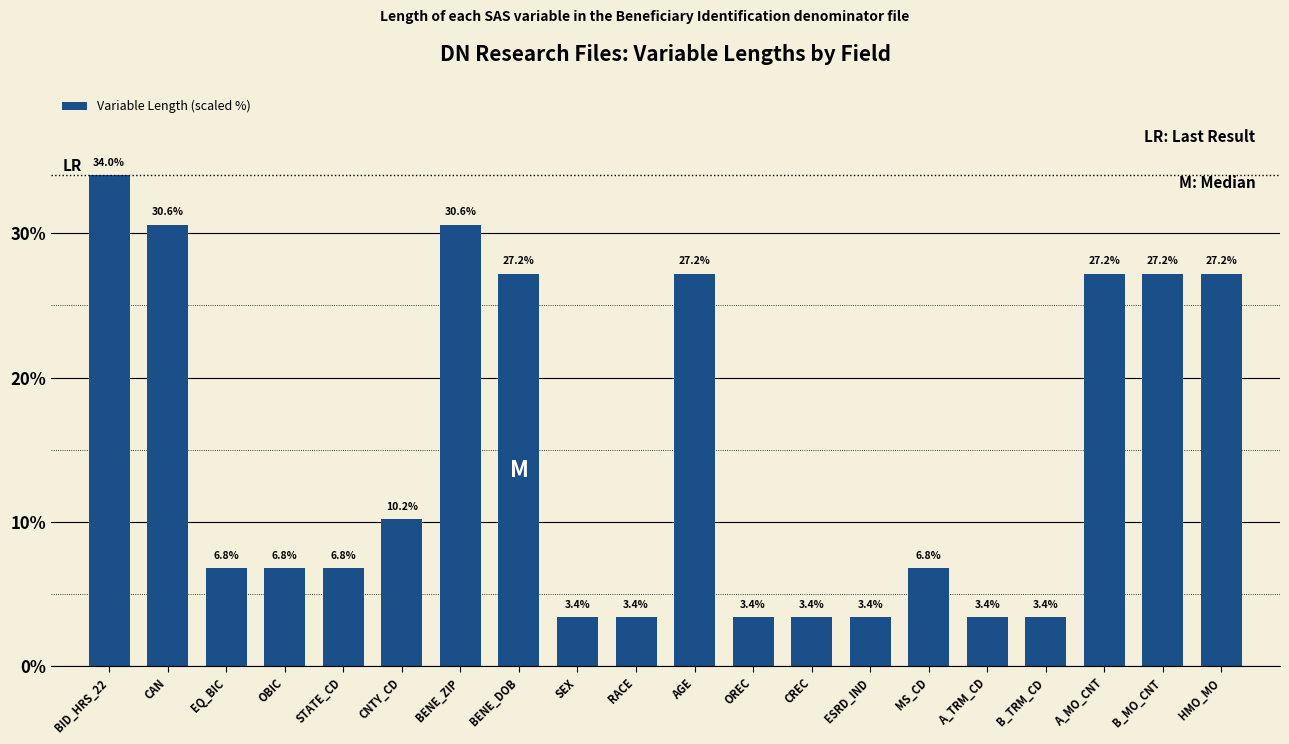

How many bars are there in total?

20